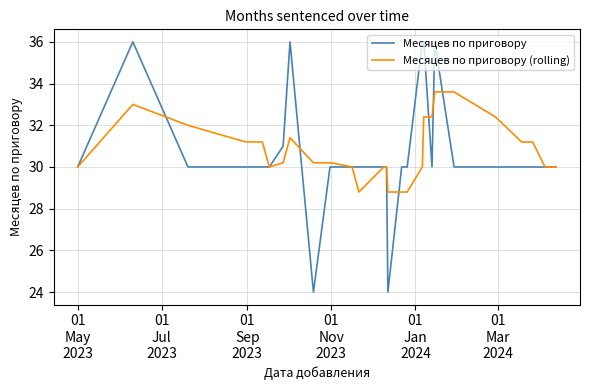

What is the difference between the second highest and second lowest values in the Месяцев по приговору (rolling) series?

4.8